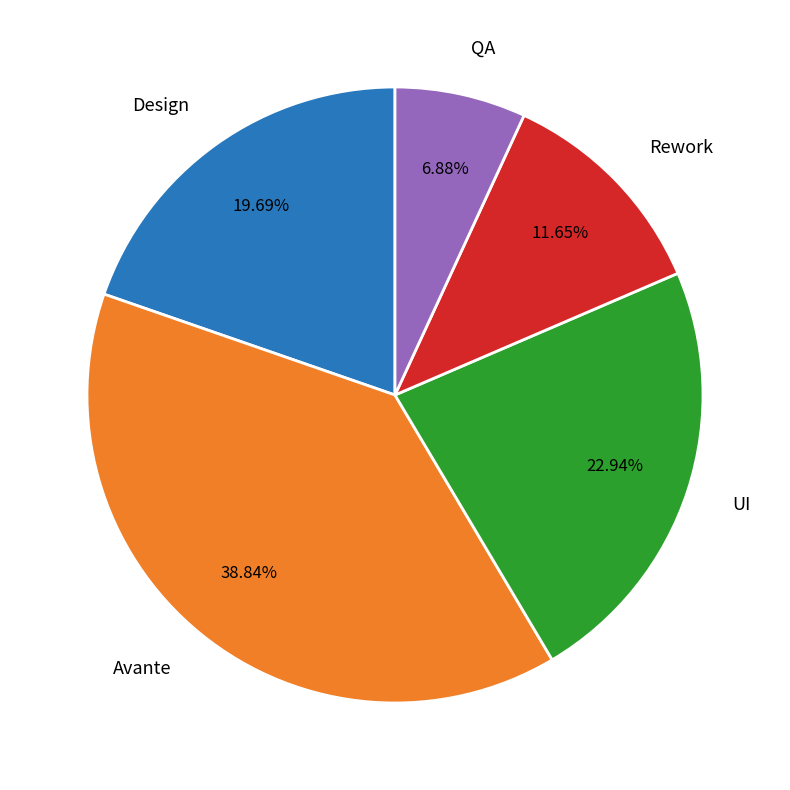

How many slices are in this pie chart?

5